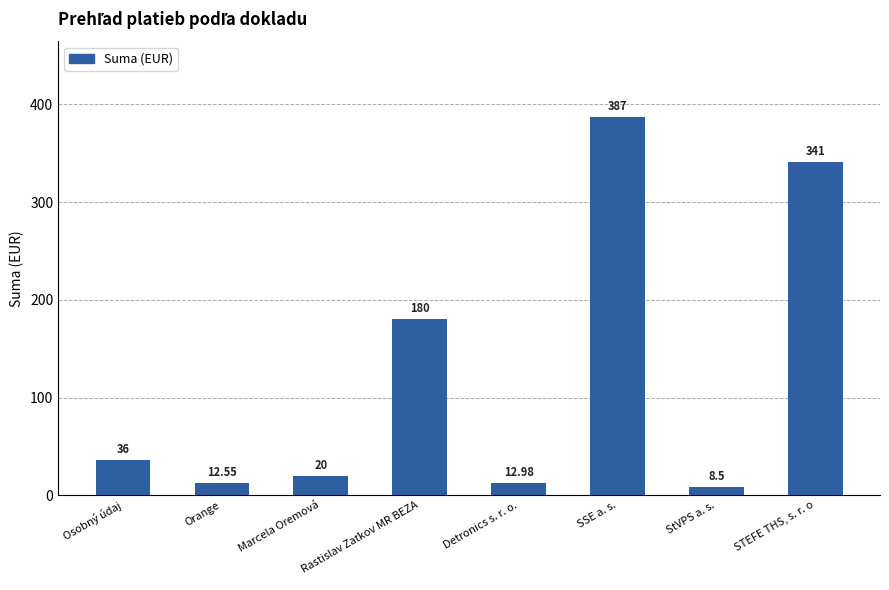

True or false: the data shows 387.0 at SSE a. s..

True